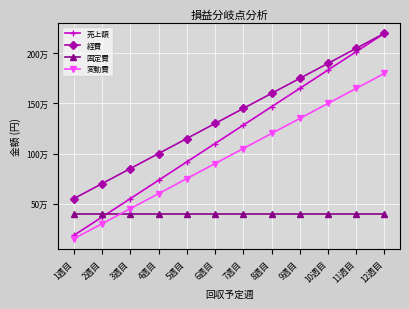

What is the difference between the 経費 values at 4週目 and 11週目?

1050000.0